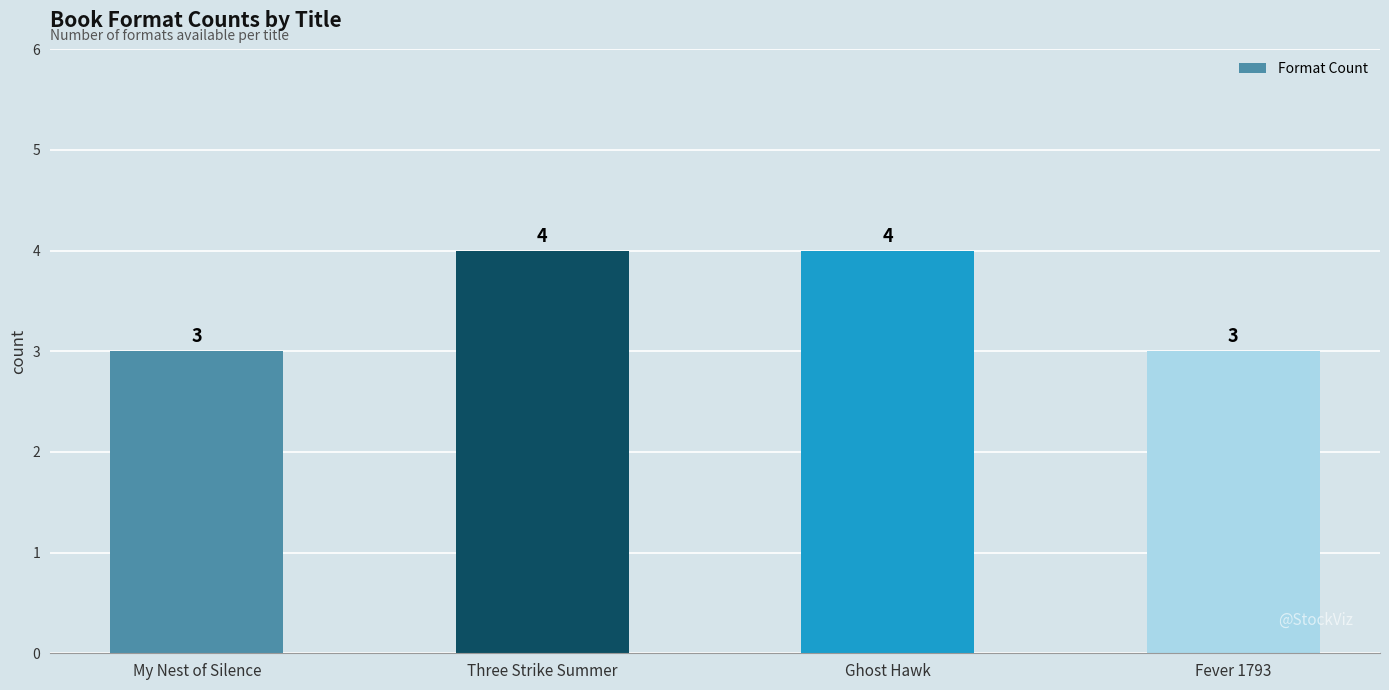

What is the minimum value shown in the chart?

3